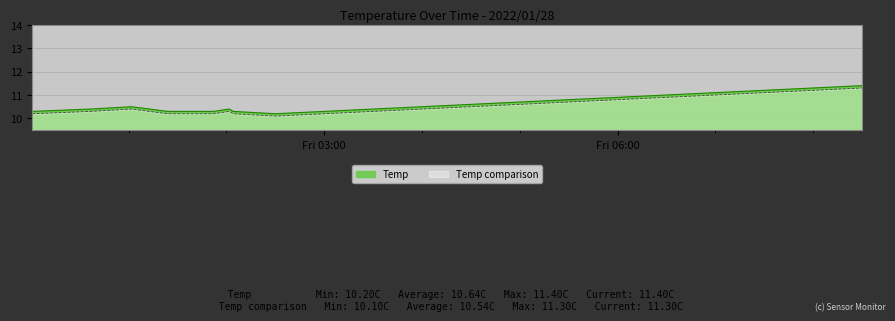

What position from the right is 07:00?

5